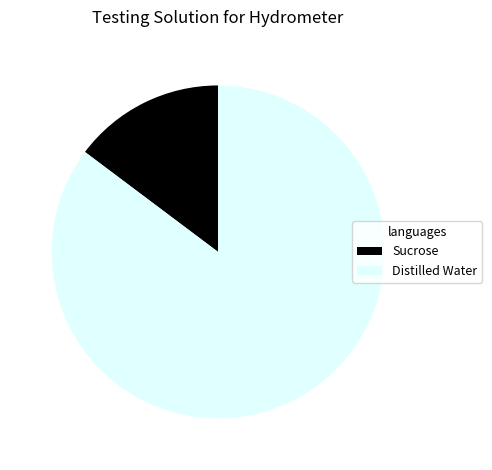

Is Distilled Water the majority of the pie?

Yes